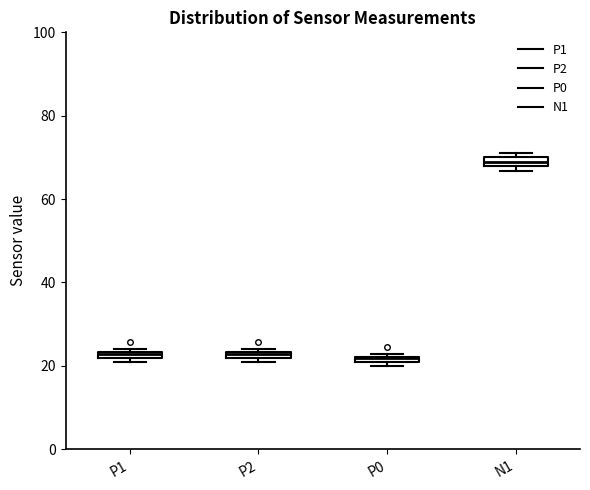

Where is the upper edge of the box for P0 on the y-axis? The values are not printed on the chart, so give them approximately, as read against the axis.

22